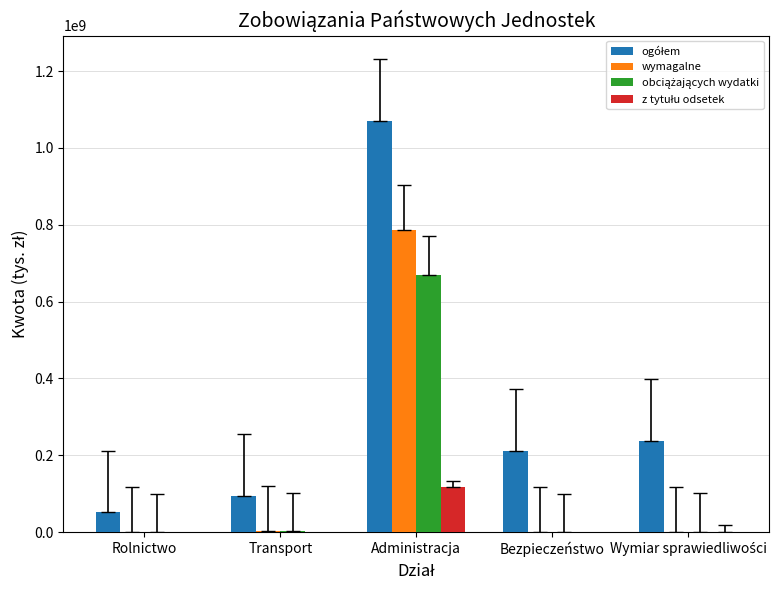

What is the maximum value shown in the chart?

1070259502.2